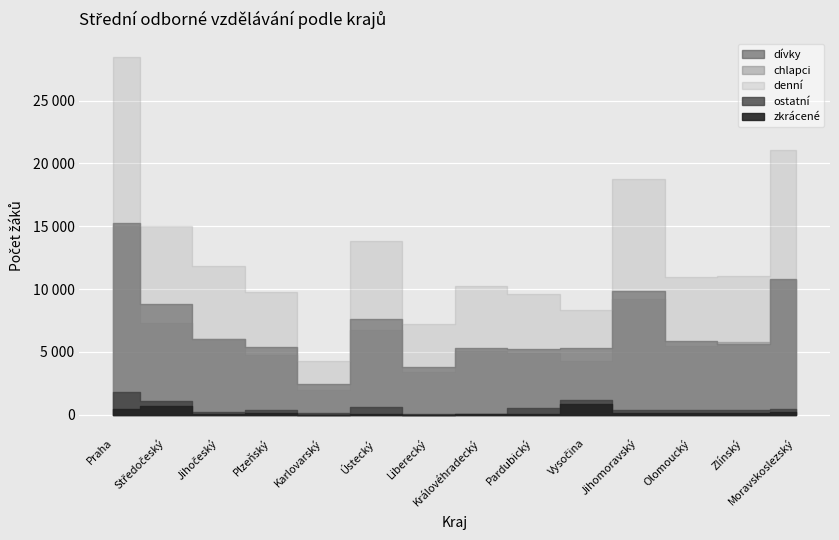

How many categories are shown in the chart?

14